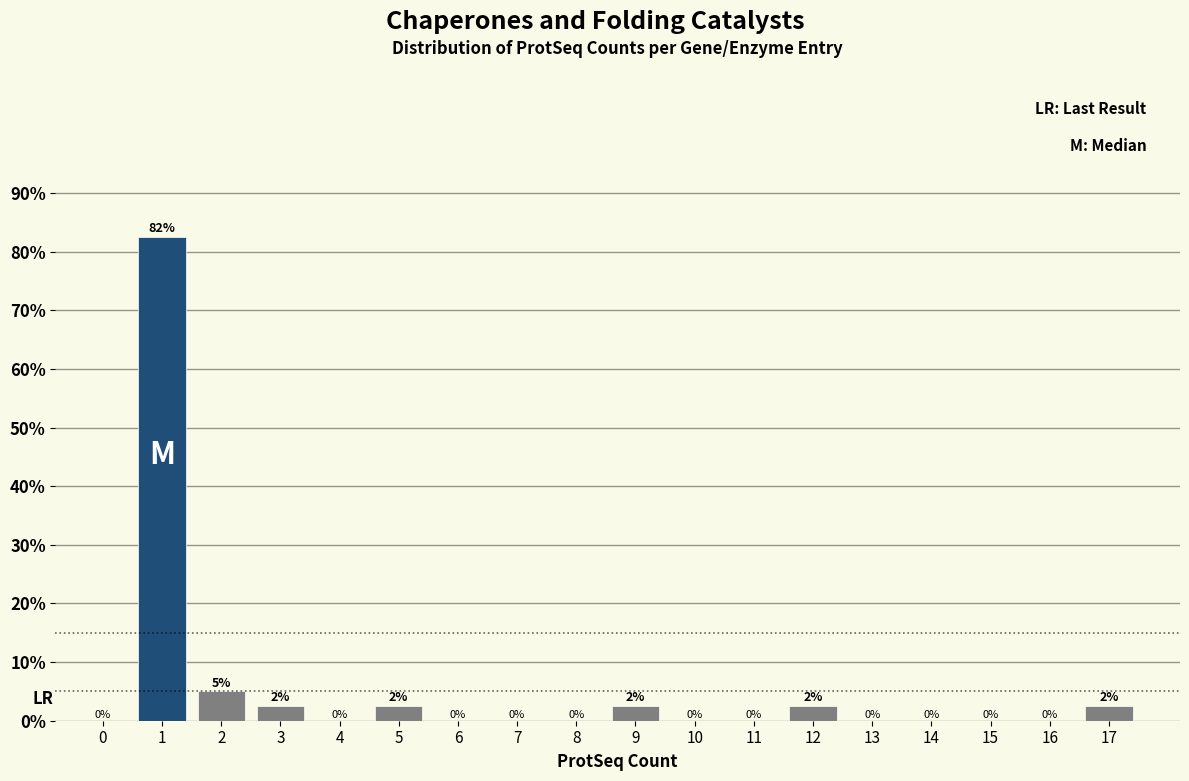

Which has a higher value, 3 or 11?

3